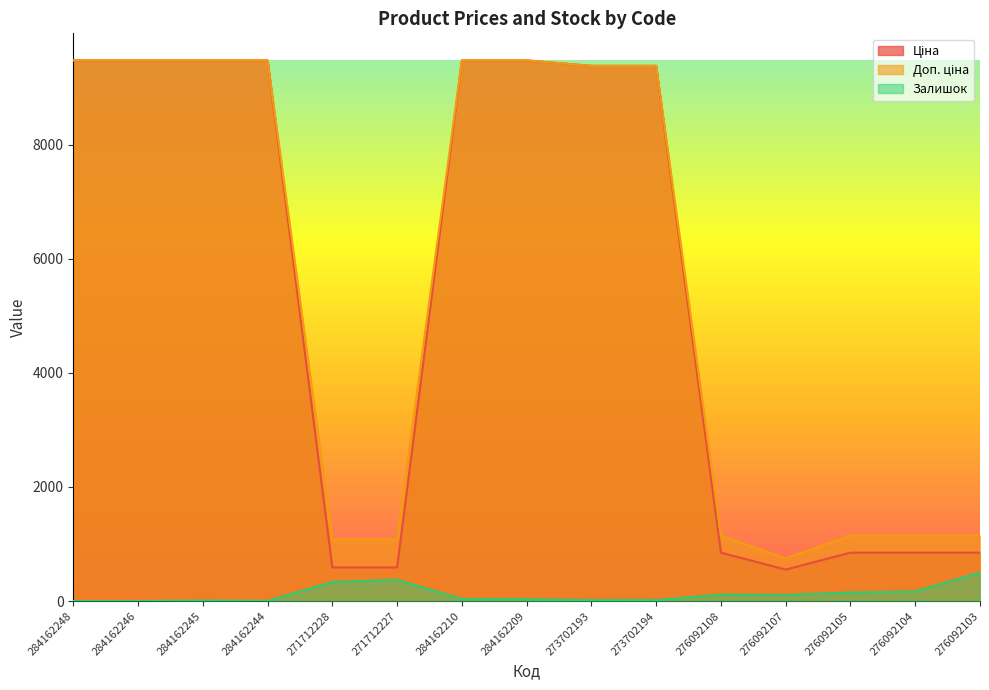

Where is the first local maximum for Залишок?

284162245